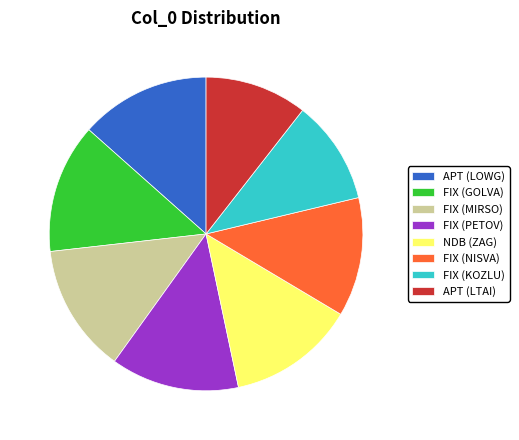

What is the ratio of the value at FIX (NISVA) to the value at FIX (KOZLU)?

1.1